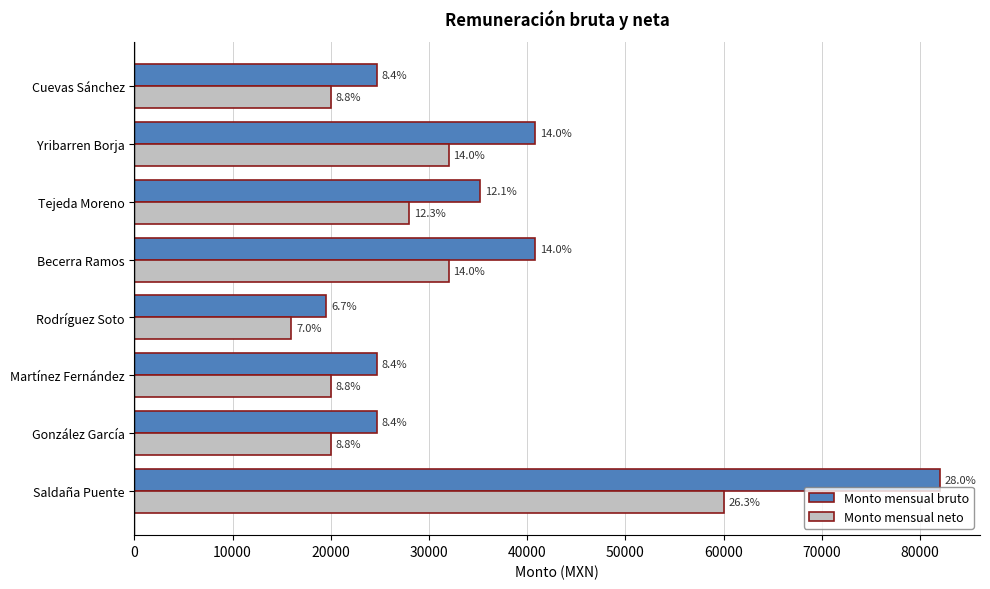

What is the difference between the second highest and second lowest values in the Monto mensual neto series?

12005